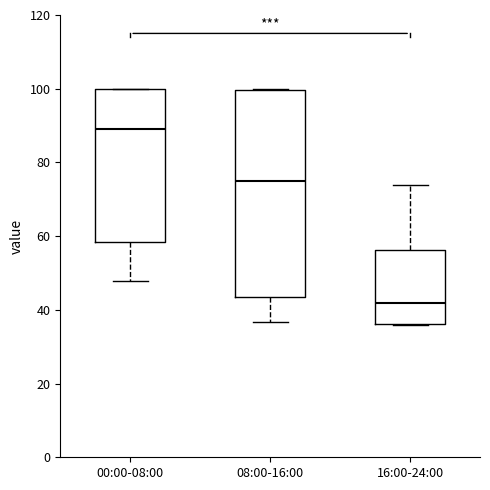

Where is the upper edge of the box for 16:00-24:00 on the y-axis? The values are not printed on the chart, so give them approximately, as read against the axis.

56